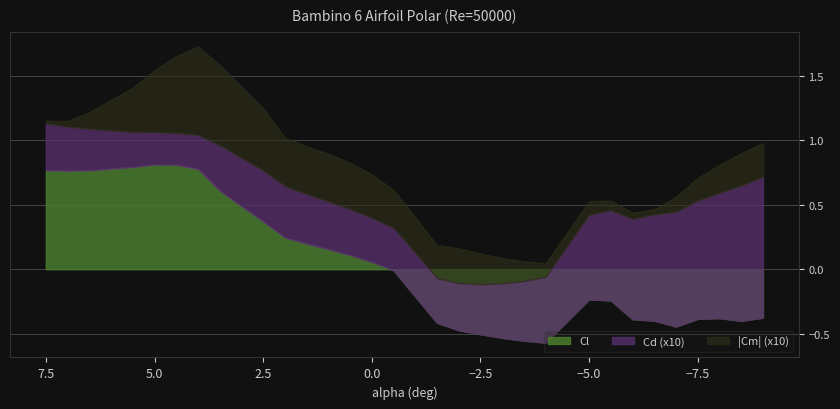

Reading right to left, extract all data points from this chart.

Cl: 7.5=0.8	7=0.8	6.5=0.8	5.5=0.8	5=0.8	4.5=0.8	4=0.8	3.5=0.6	2.5=0.4	2=0.2	1.5=0.2	1=0.2	0.5=0.1	0=0.1	-0.5=-0.0	-1.5=-0.4	-2=-0.5	-2.5=-0.5	-3=-0.5	-3.5=-0.6	-4=-0.6	-5=-0.2	-5.5=-0.2	-6=-0.4	-6.5=-0.4	-7=-0.4	-7.5=-0.4	-8=-0.4	-8.5=-0.4	-9=-0.4
Cd: 7.5=0.0	7=0.0	6.5=0.0	5.5=0.0	5=0.0	4.5=0.0	4=0.0	3.5=0.0	2.5=0.0	2=0.0	1.5=0.0	1=0.0	0.5=0.0	0=0.0	-0.5=0.0	-1.5=0.0	-2=0.0	-2.5=0.0	-3=0.0	-3.5=0.0	-4=0.1	-5=0.1	-5.5=0.1	-6=0.1	-6.5=0.1	-7=0.1	-7.5=0.1	-8=0.1	-8.5=0.1	-9=0.1
Cm: 7.5=0.0	7=-0.0	6.5=-0.0	5.5=-0.0	5=-0.0	4.5=-0.1	4=-0.1	3.5=-0.1	2.5=-0.0	2=-0.0	1.5=-0.0	1=-0.0	0.5=-0.0	0=-0.0	-0.5=-0.0	-1.5=0.0	-2=0.0	-2.5=0.0	-3=0.0	-3.5=0.0	-4=0.0	-5=0.0	-5.5=0.0	-6=0.0	-6.5=-0.0	-7=-0.0	-7.5=-0.0	-8=-0.0	-8.5=-0.0	-9=-0.0